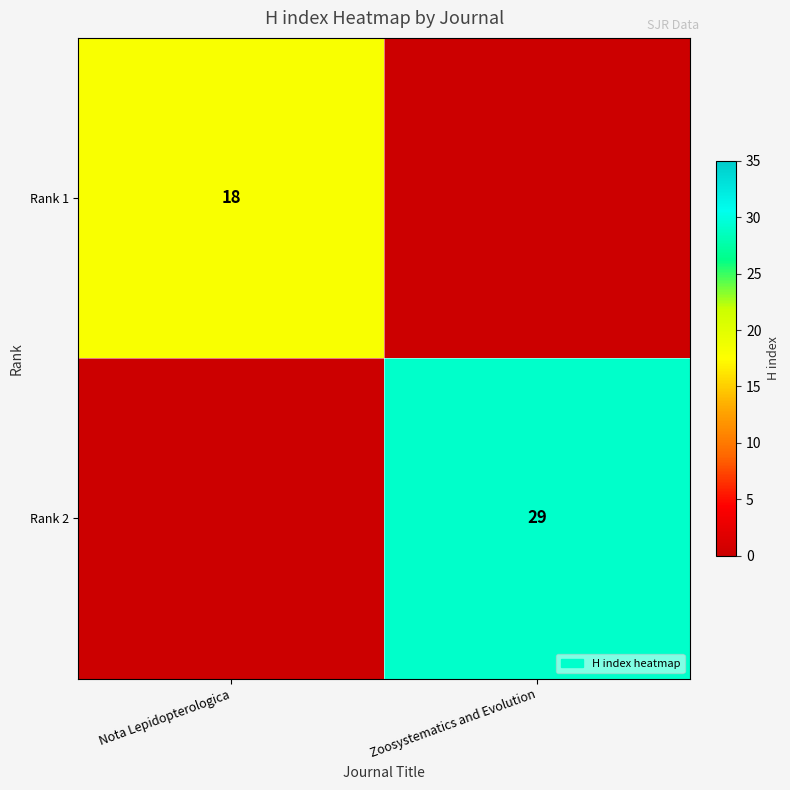

Is it true that Rank 1 equals 10 at Nota Lepidopterologica?

False